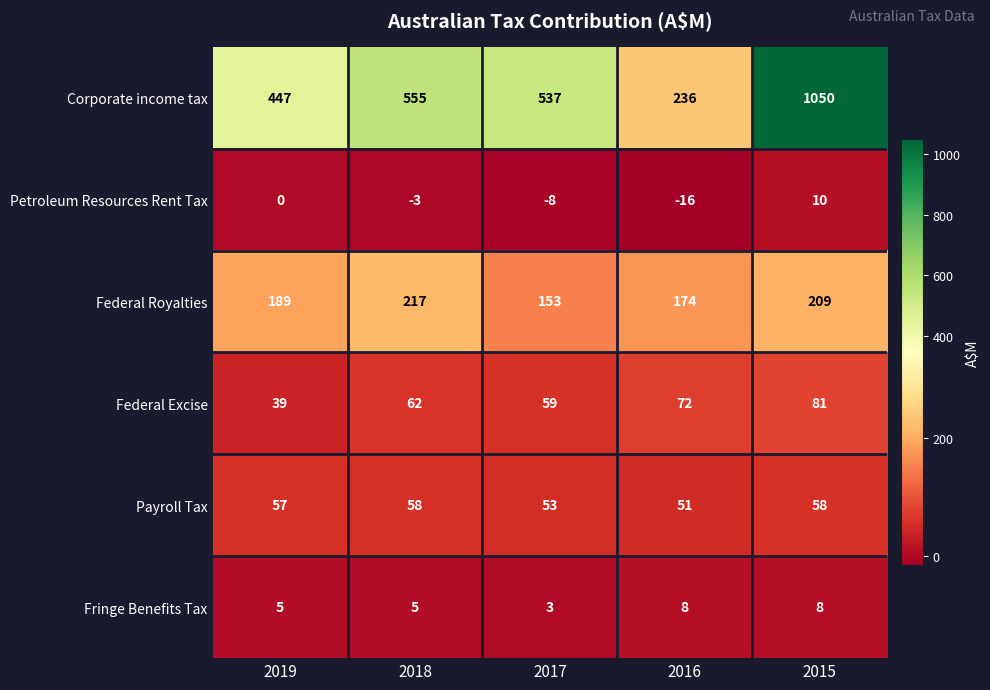

What is the sum of the Fringe Benefits Tax values at 2017 and 2019?

8